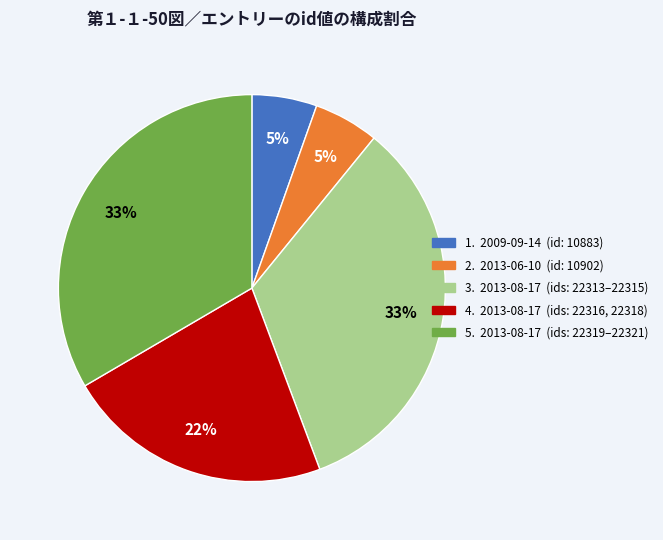

Is there a majority slice in this chart?

No